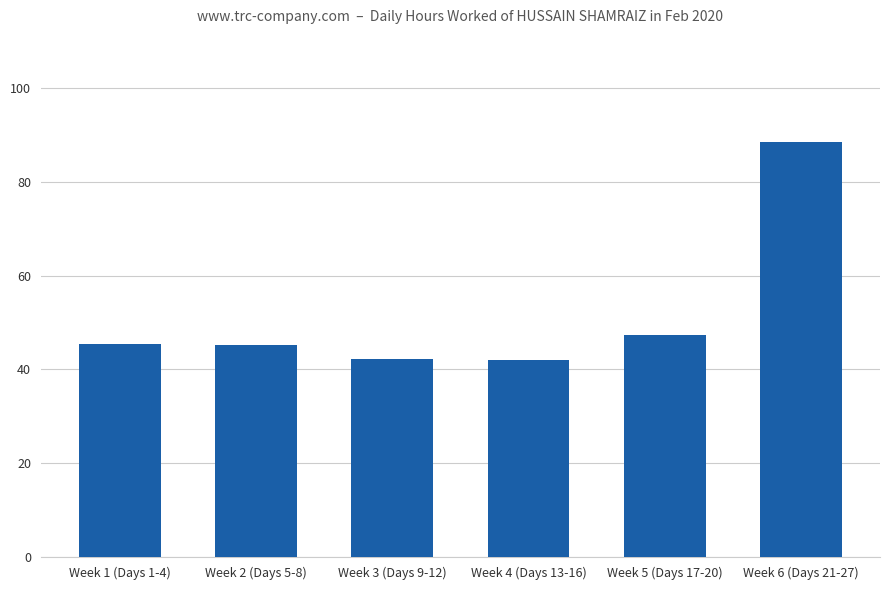

The chart shows a value of 42.3 at Week 3 (Days 9-12). True or false?

True